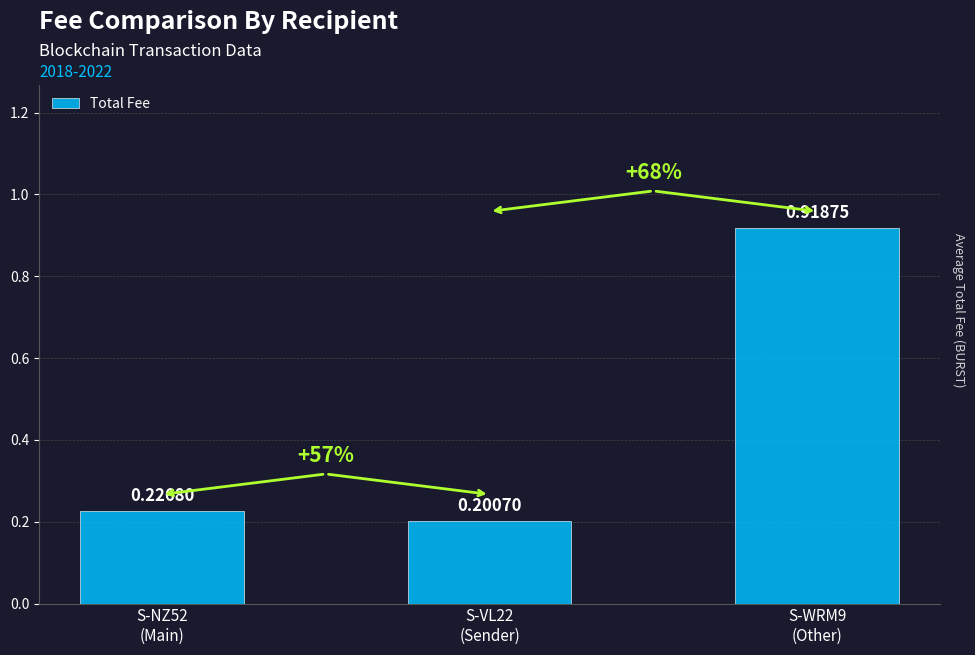

True or false: the data shows 0.2 at S-VL22
(Sender).

True